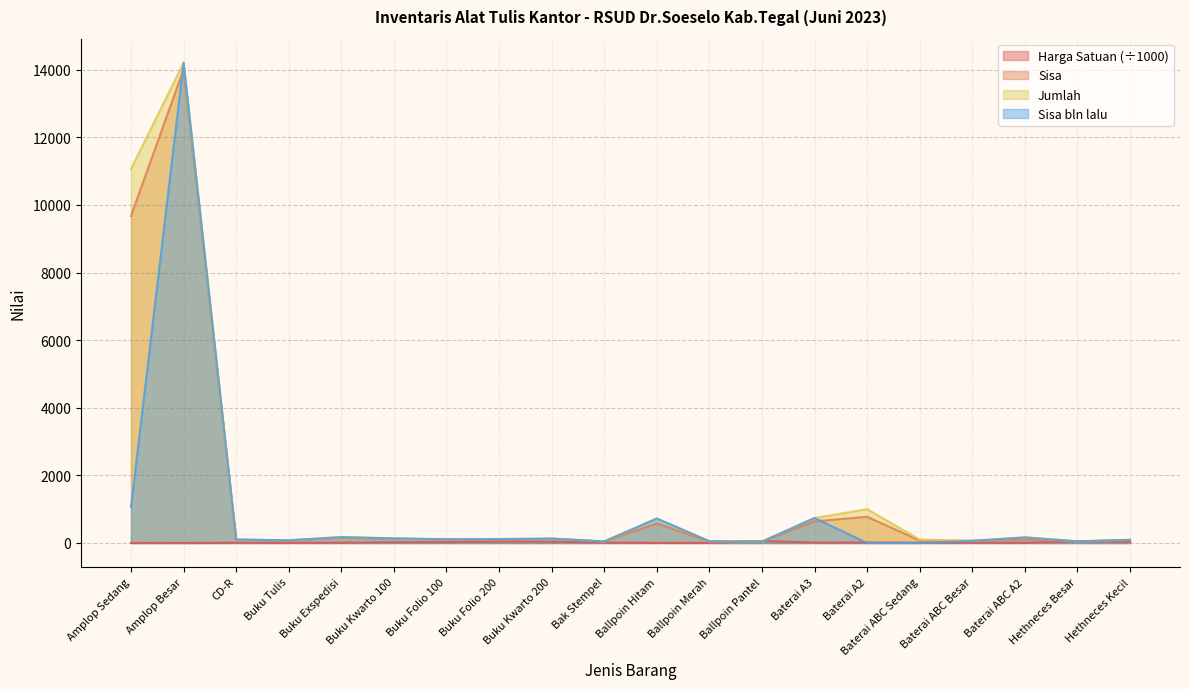

True or false: Sisa has more than 0 interior local peaks.

True